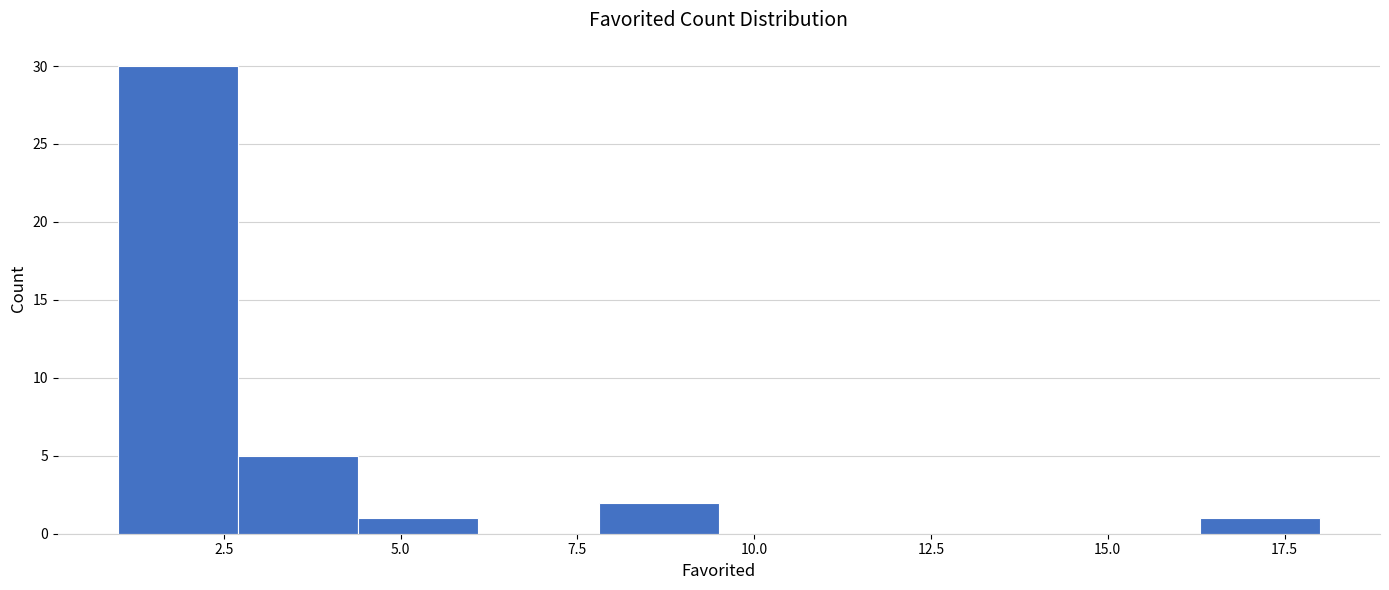

Read against the x-axis, roughly where is the centre of the tallest bar?

2.0